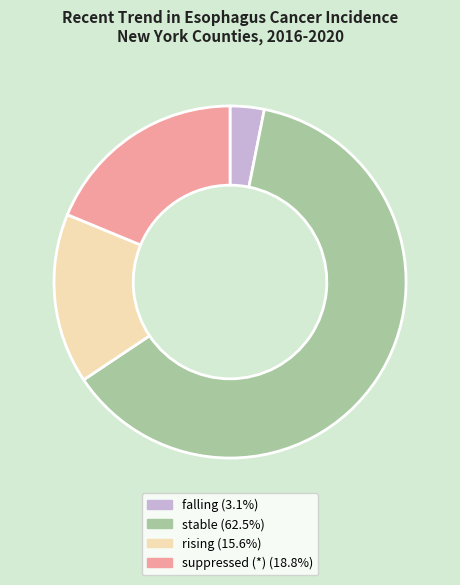

Does falling (3.1%) represent more than half of the total?

No